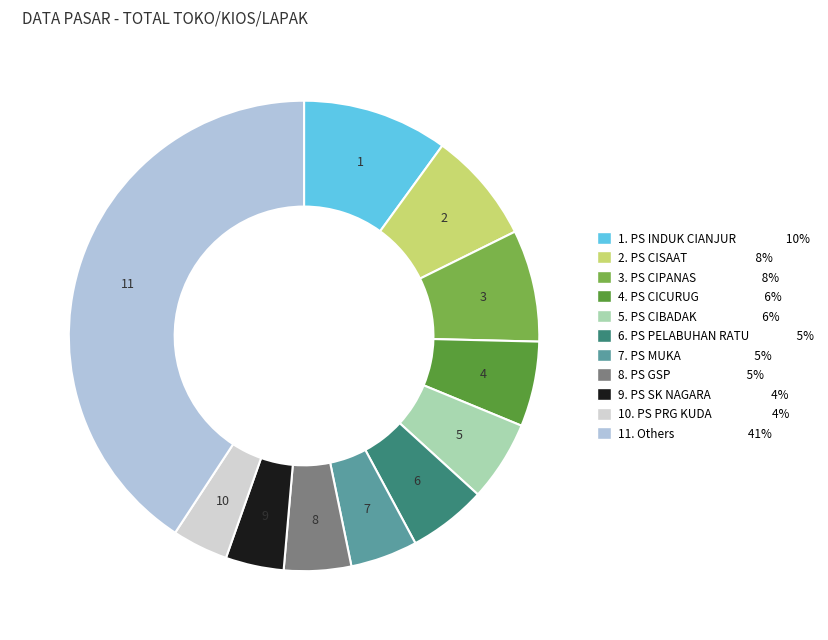

Is there a majority slice in this chart?

No